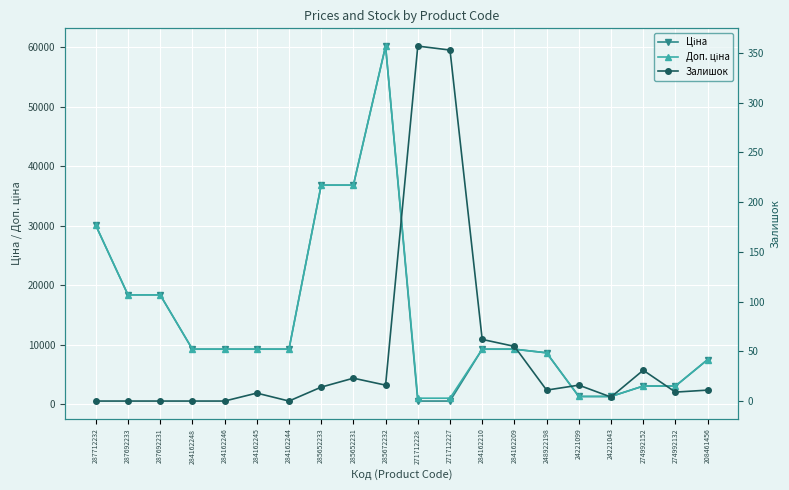

What is the total value across all series at 274992132?

6198.7